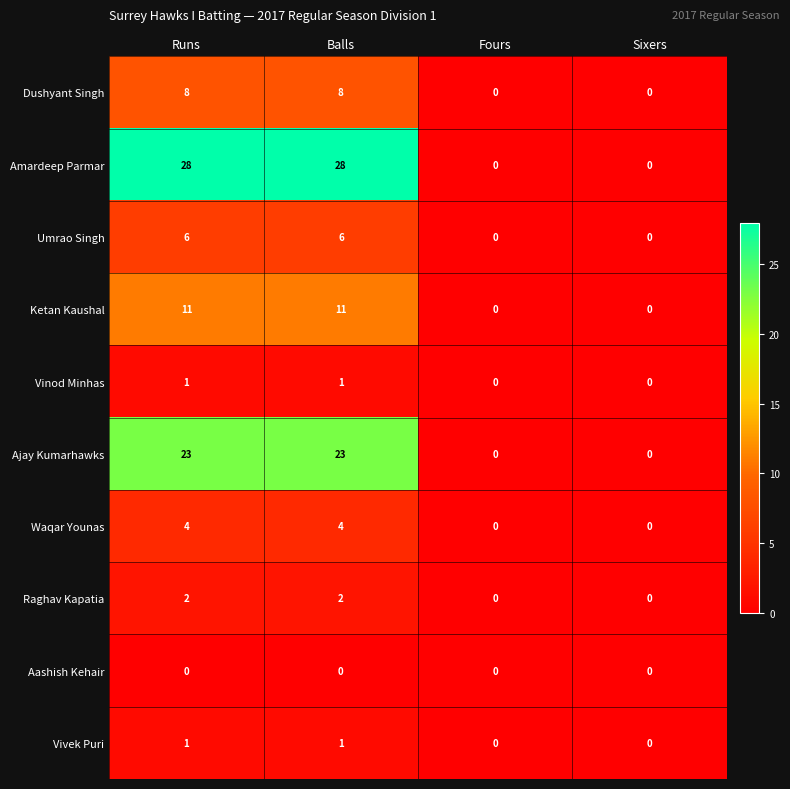

What is the difference between the highest and lowest values at Balls?

28